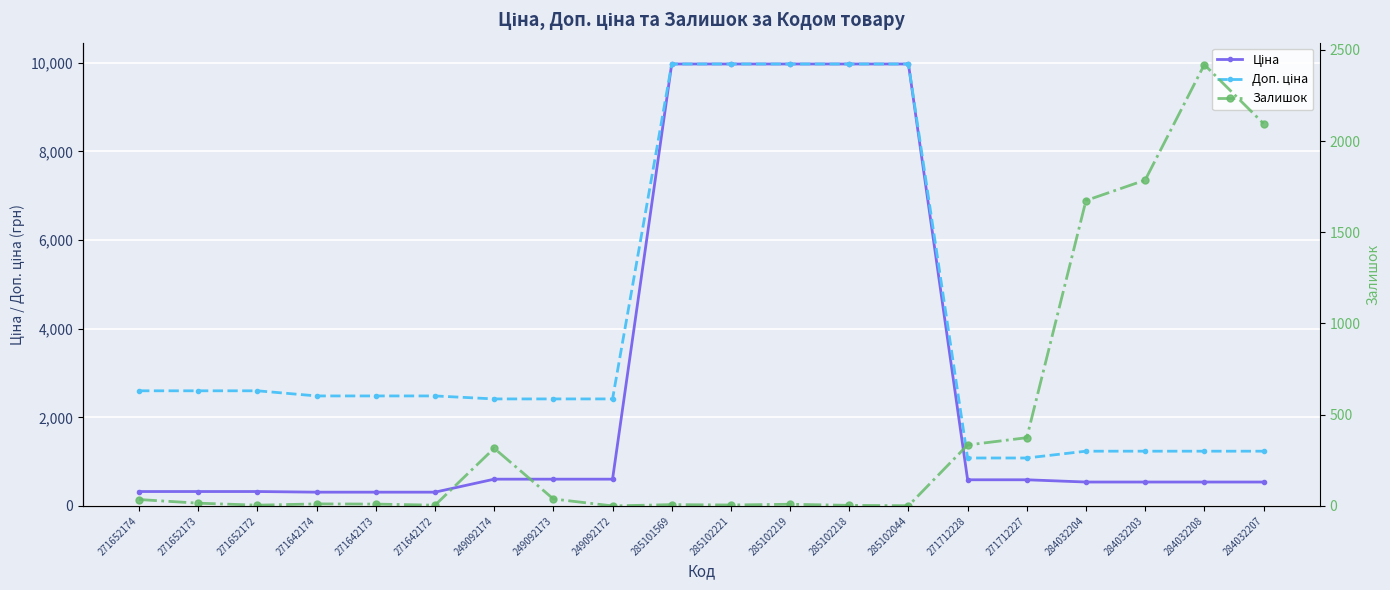

Which series has the largest total across all categories?

Доп. ціна